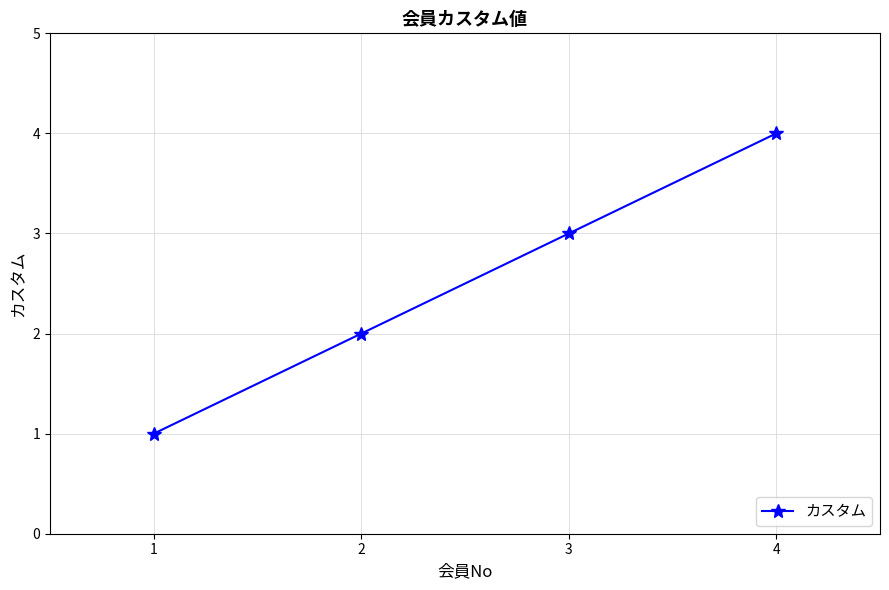

The value at 2 is 3. True or false?

False